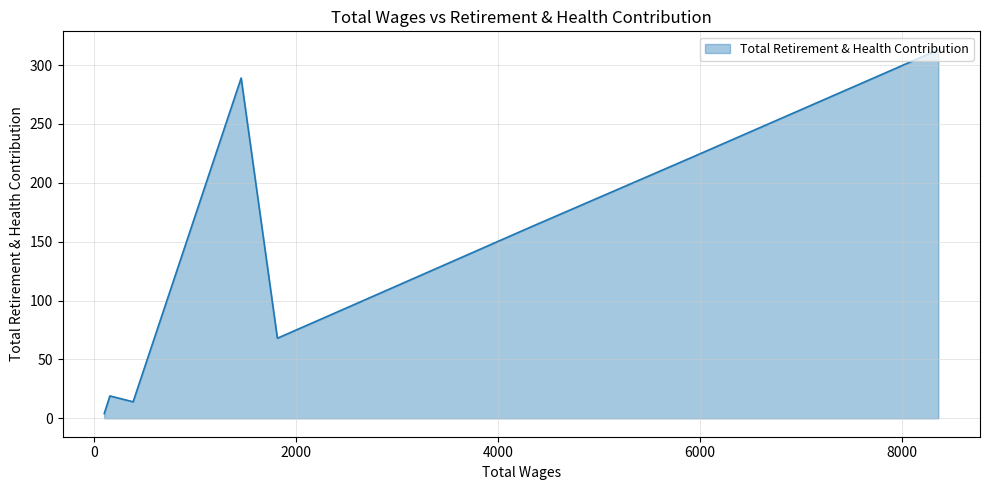

Does the chart display data point markers on the line(s)?

No